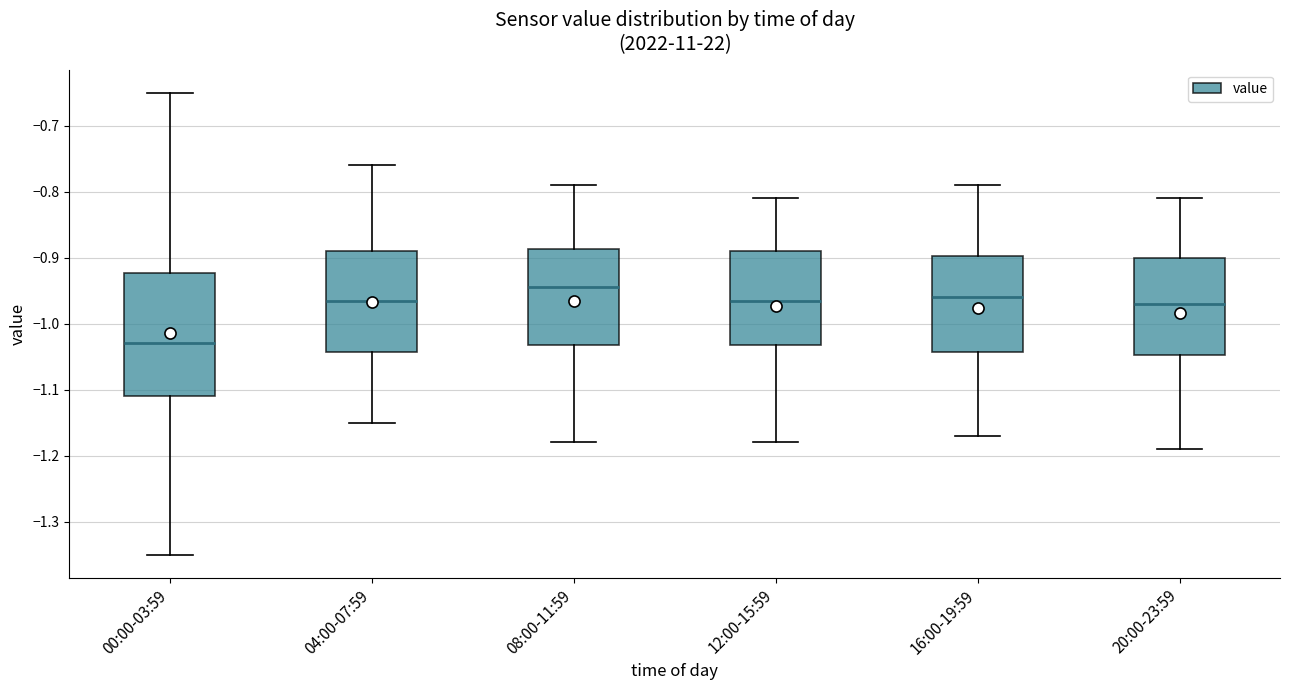

Where does the median line of the box for 08:00-11:59 sit on the y-axis? The values are not printed on the chart, so give them approximately, as read against the axis.

-0.94